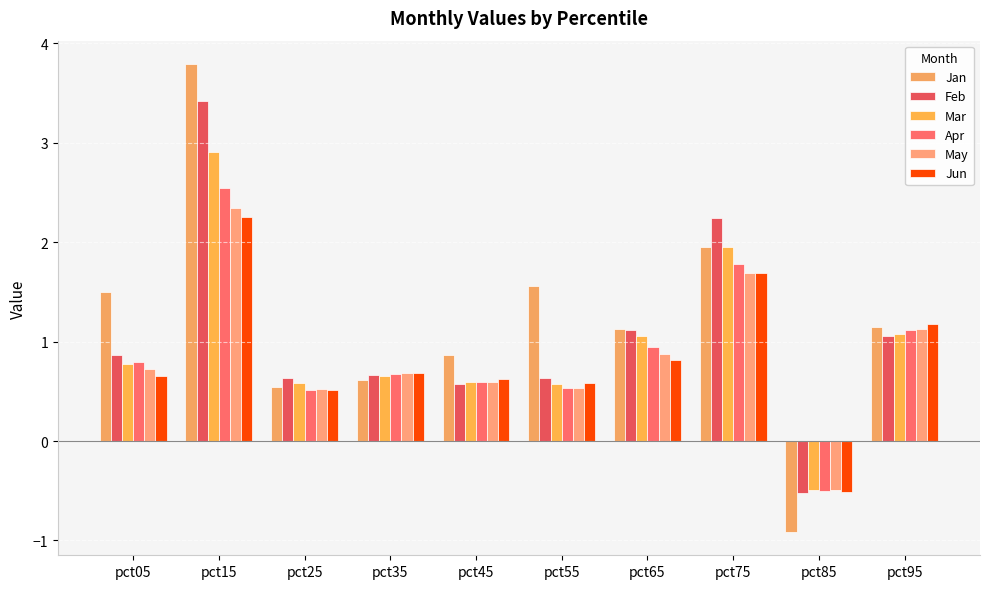

List the labels in order of Apr value, smallest first.

pct85, pct25, pct55, pct45, pct35, pct05, pct65, pct95, pct75, pct15